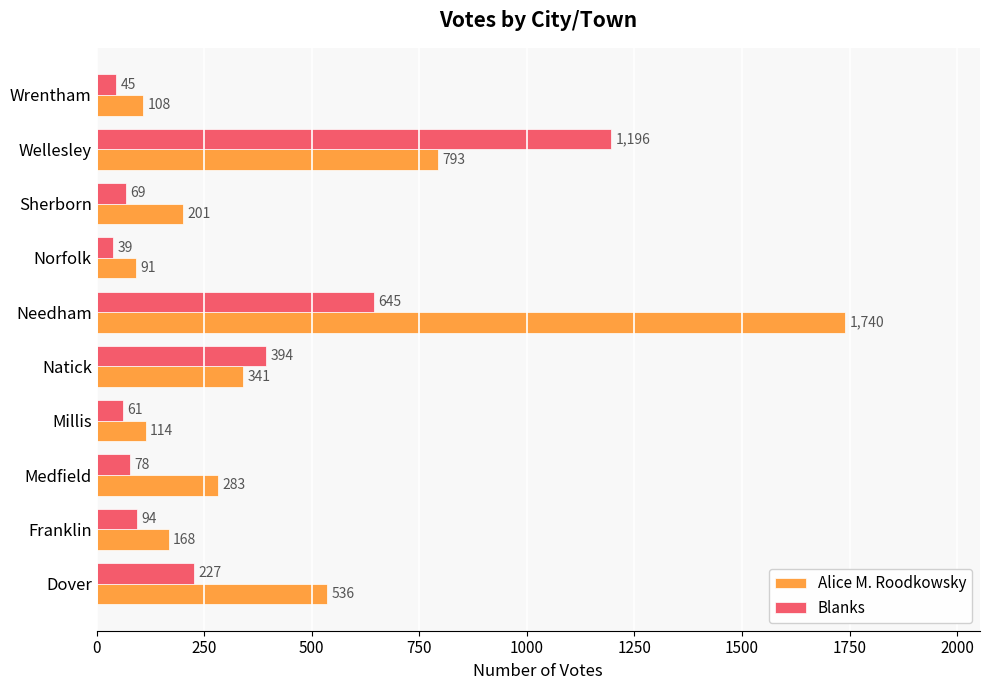

Is it true that Blanks equals 833 at Wellesley?

False